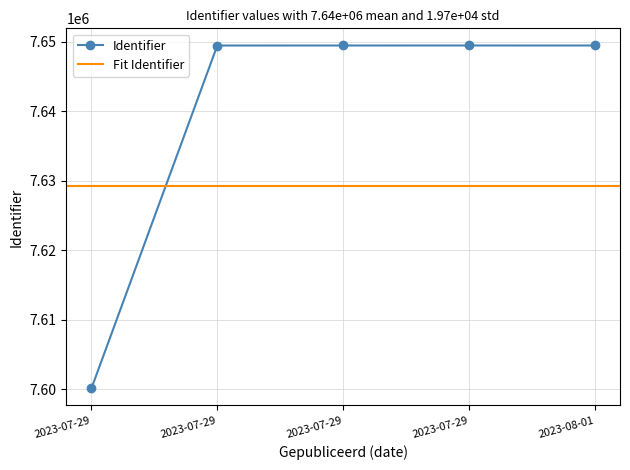

Which has a higher value, 2023-07-29 or 2023-07-29?

2023-07-29